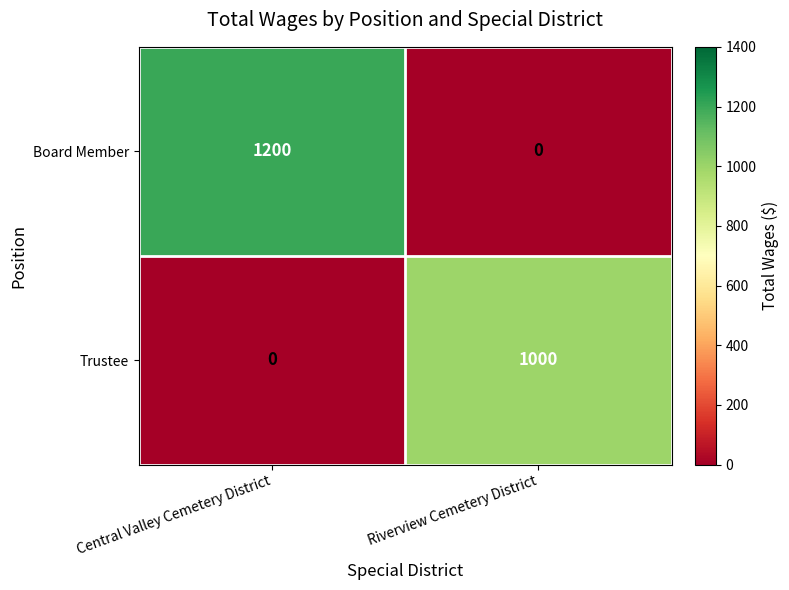

Between Central Valley Cemetery District and Riverview Cemetery District, which series saw the biggest shift?

Board Member